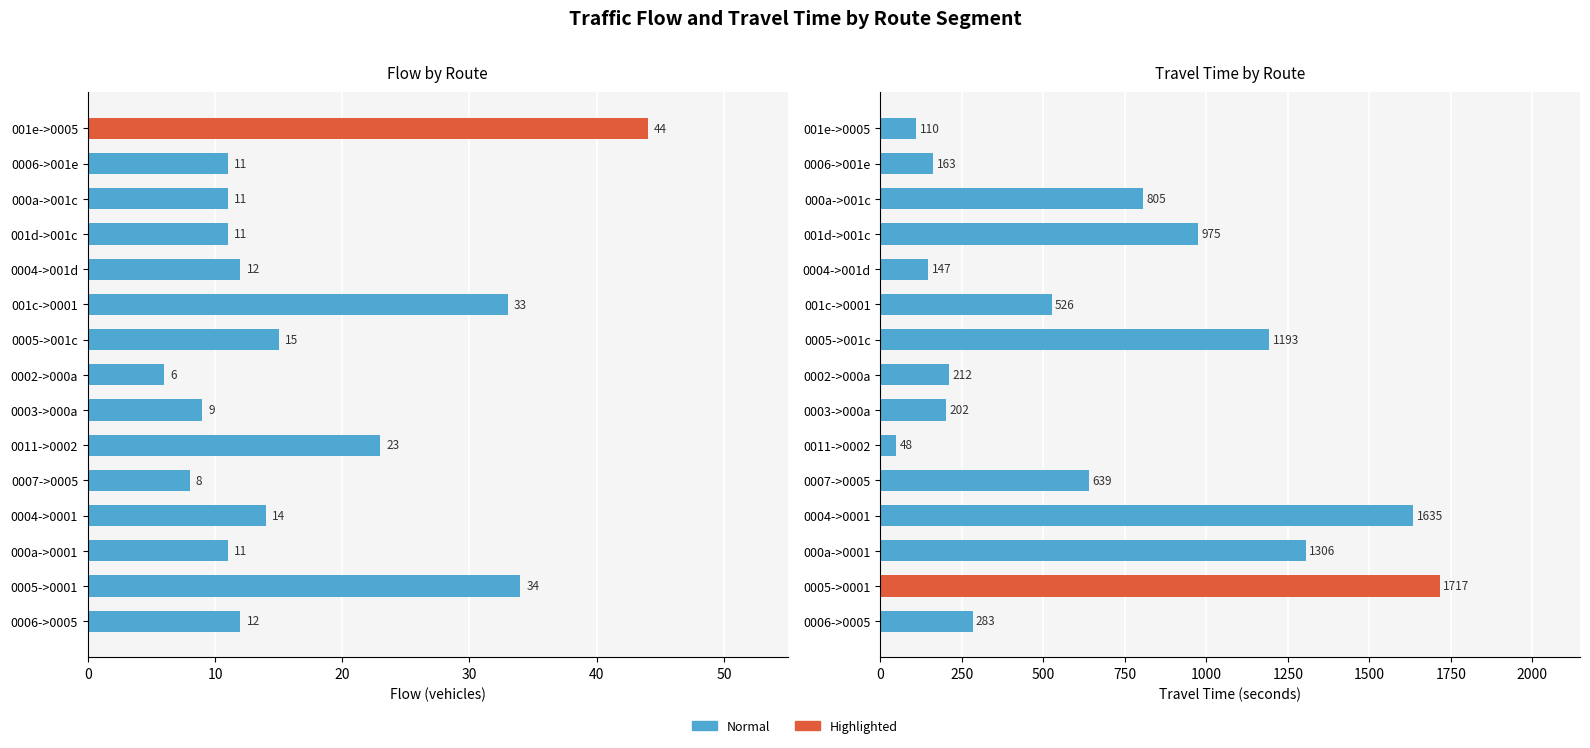

Reading left to right, extract all data points from this chart.

流量: 12	34	11	14	8	23	9	6	15	33	12	11	11	11	44
旅行時間: 283	1717	1306	1635	639	48	202	212	1193	526	147	975	805	163	110